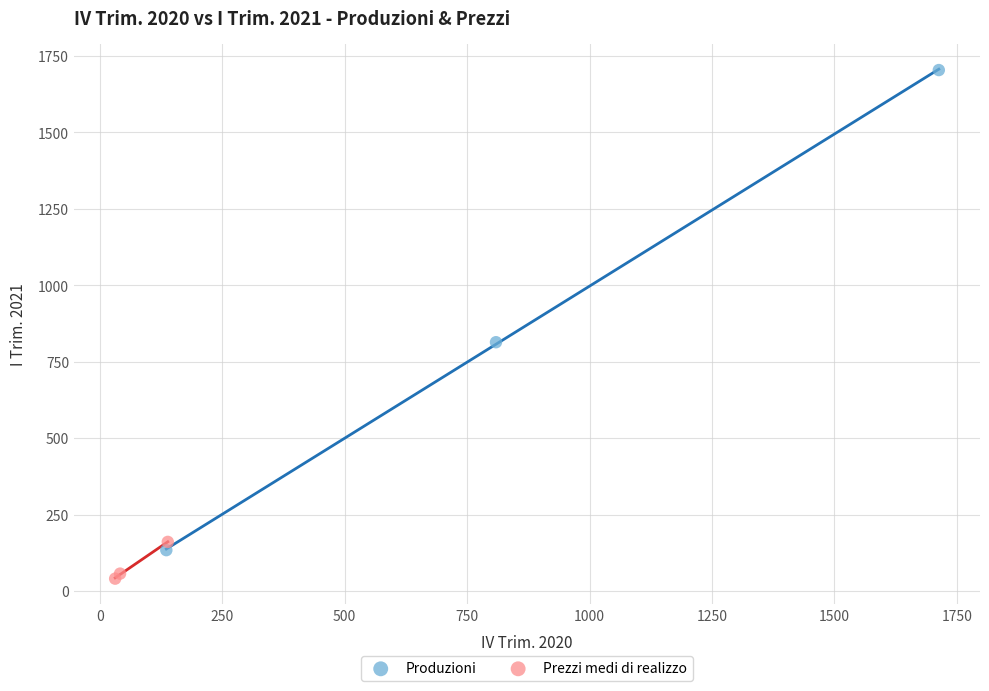

Which series contains the lowest Y value?

Prezzi medi di realizzo